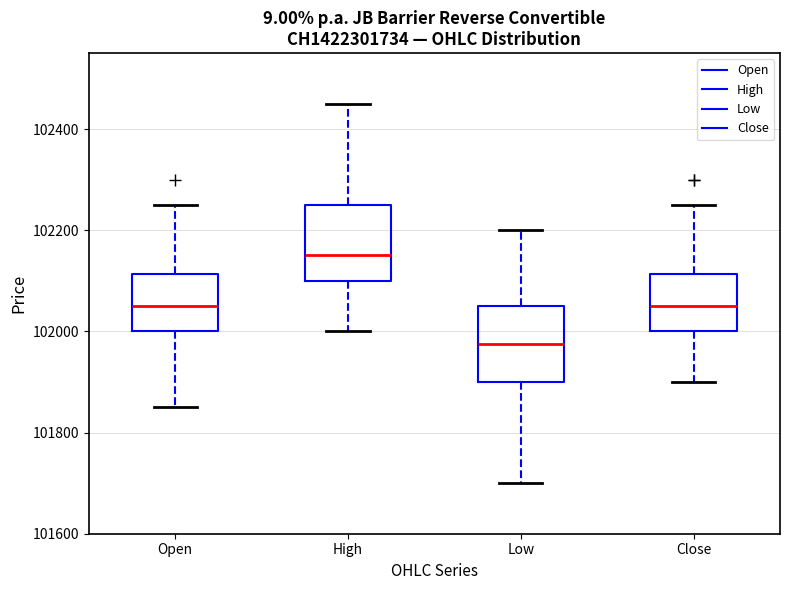

Reading left to right, read every box against the y-axis: the position of its median line, the range the box covers, and the ends of its whiskers. The values are not printed on the chart, so give them approximately, as read against the axis.

Open: median 102060, box 102000 to 102120, whiskers 101860 to 102260
High: median 102160, box 102100 to 102260, whiskers 102000 to 102460
Low: median 101980, box 101900 to 102060, whiskers 101700 to 102200
Close: median 102060, box 102000 to 102120, whiskers 101900 to 102260